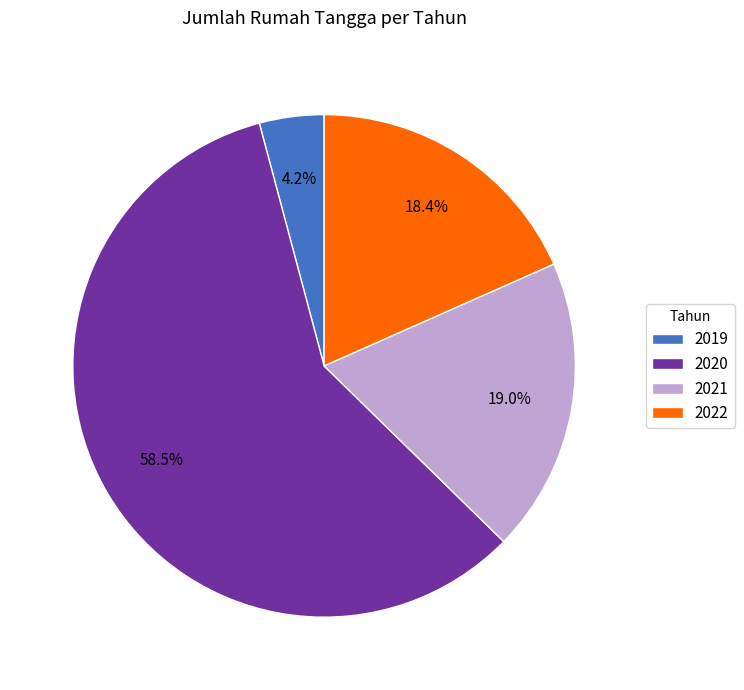

Does 2020 represent more than half of the total?

Yes